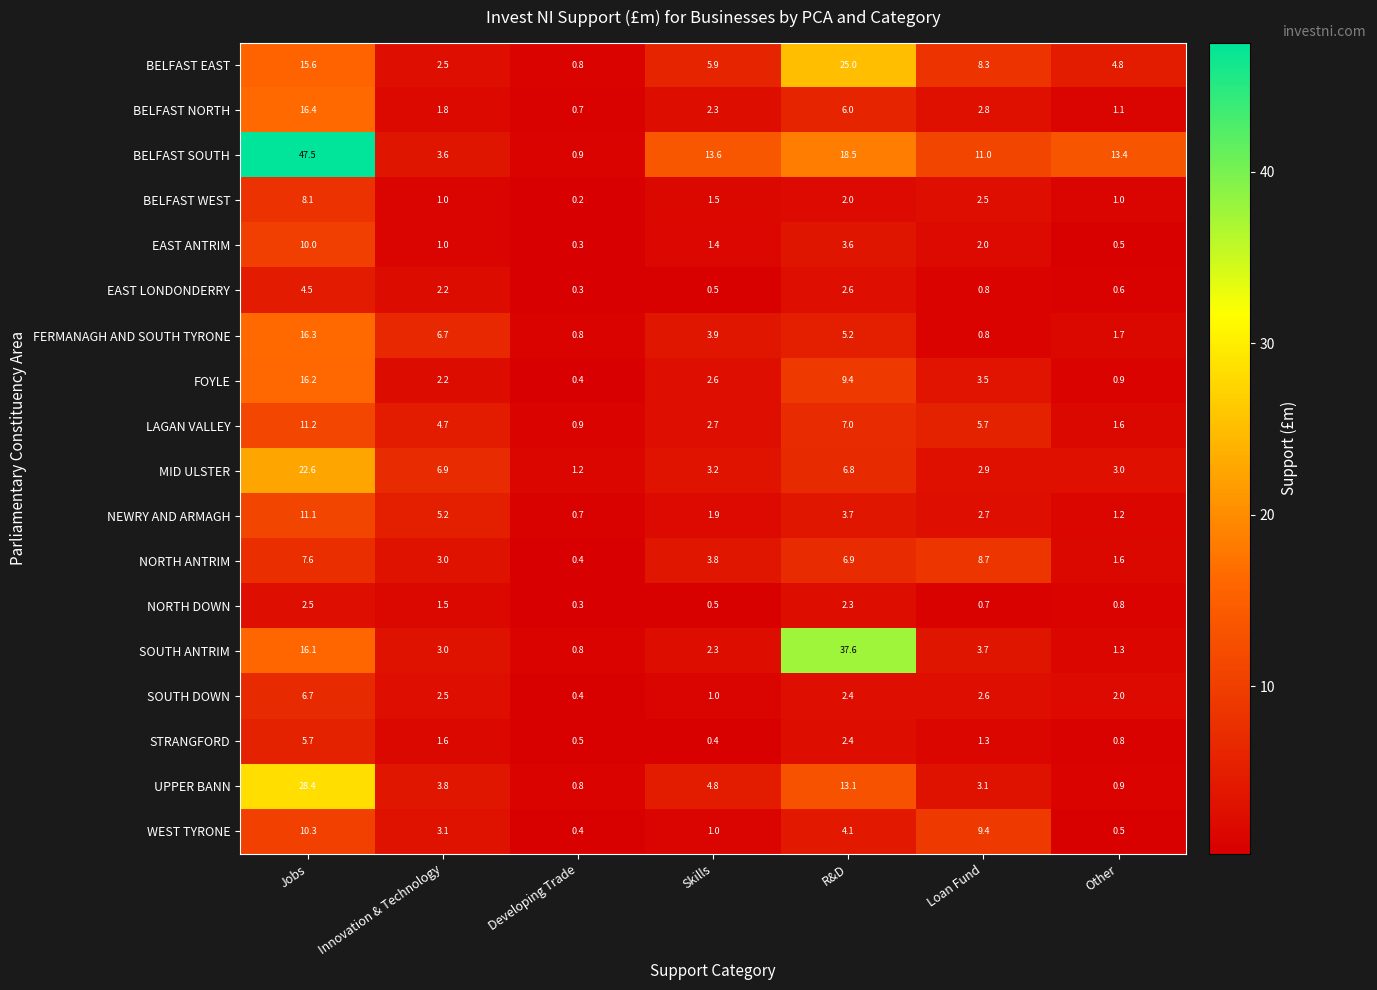

Is it true that LAGAN VALLEY equals 4.7 at Innovation & Technology?

True